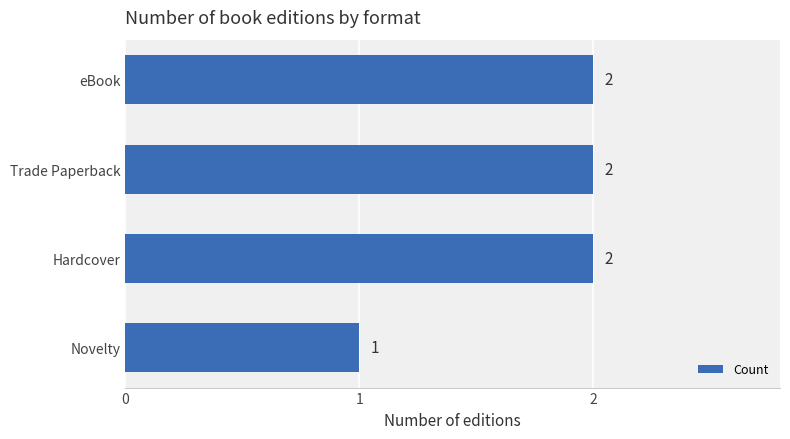

What is the average value?

2